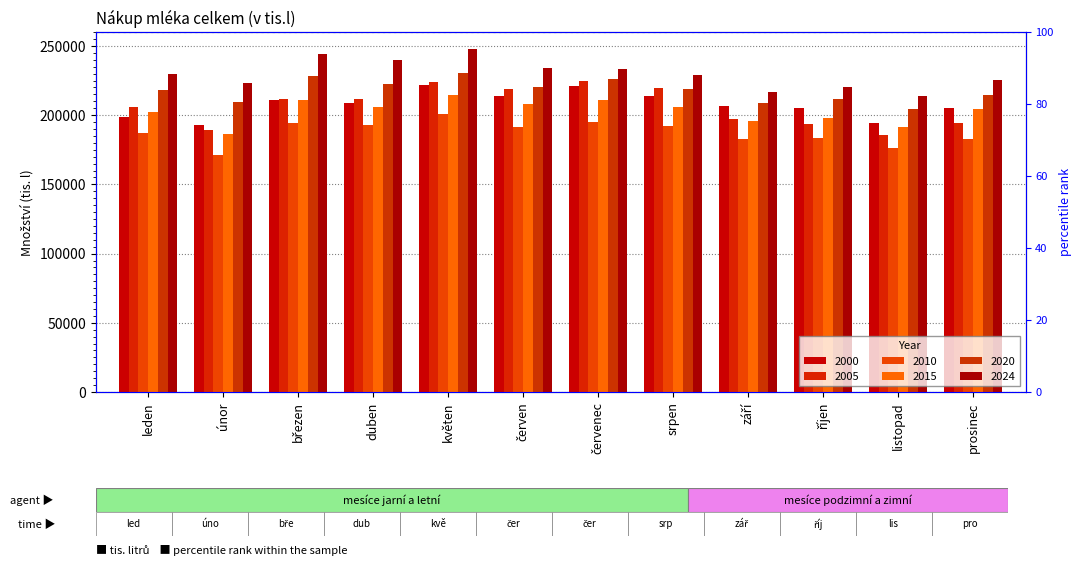

Is it true that 2010 equals 96224 at duben?

False